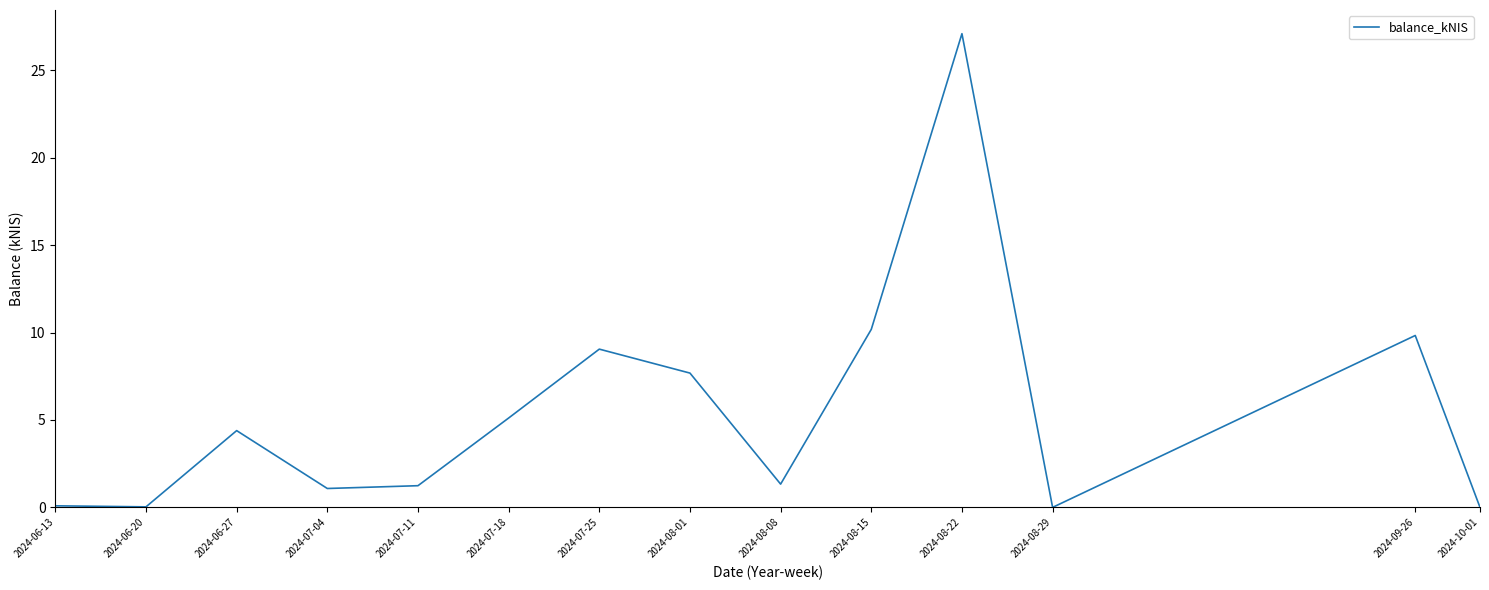

How many values exceed 4?

7